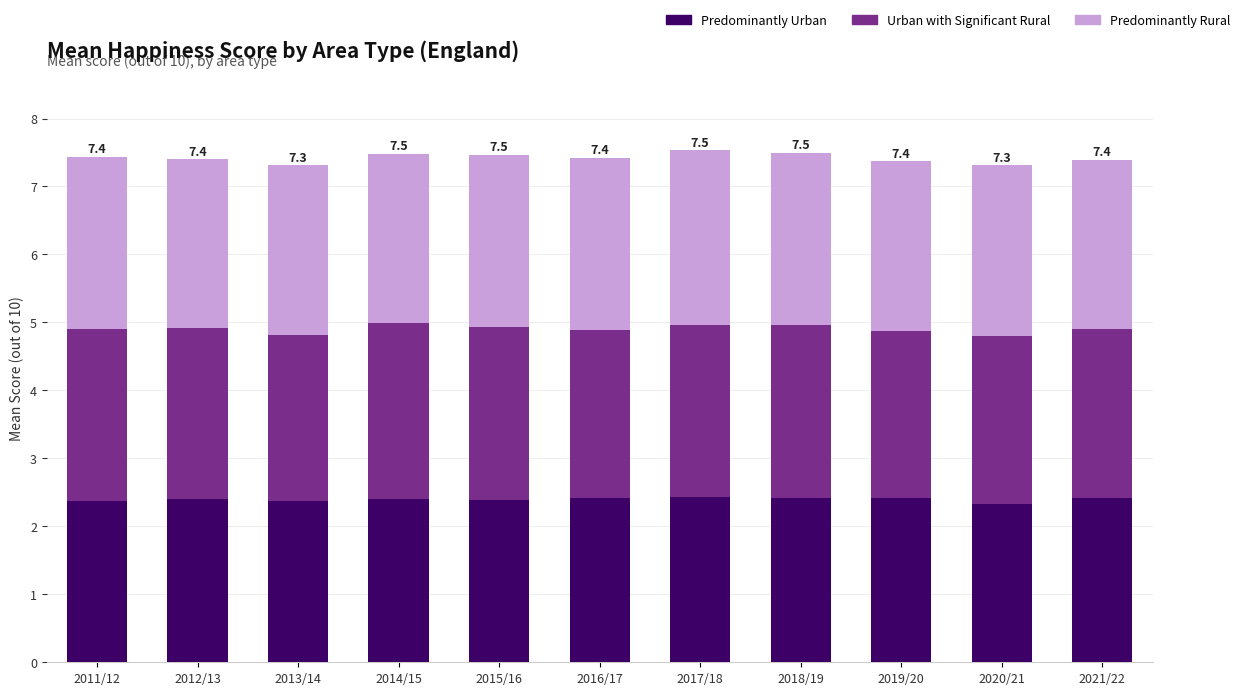

Does the chart contain any negative values?

No